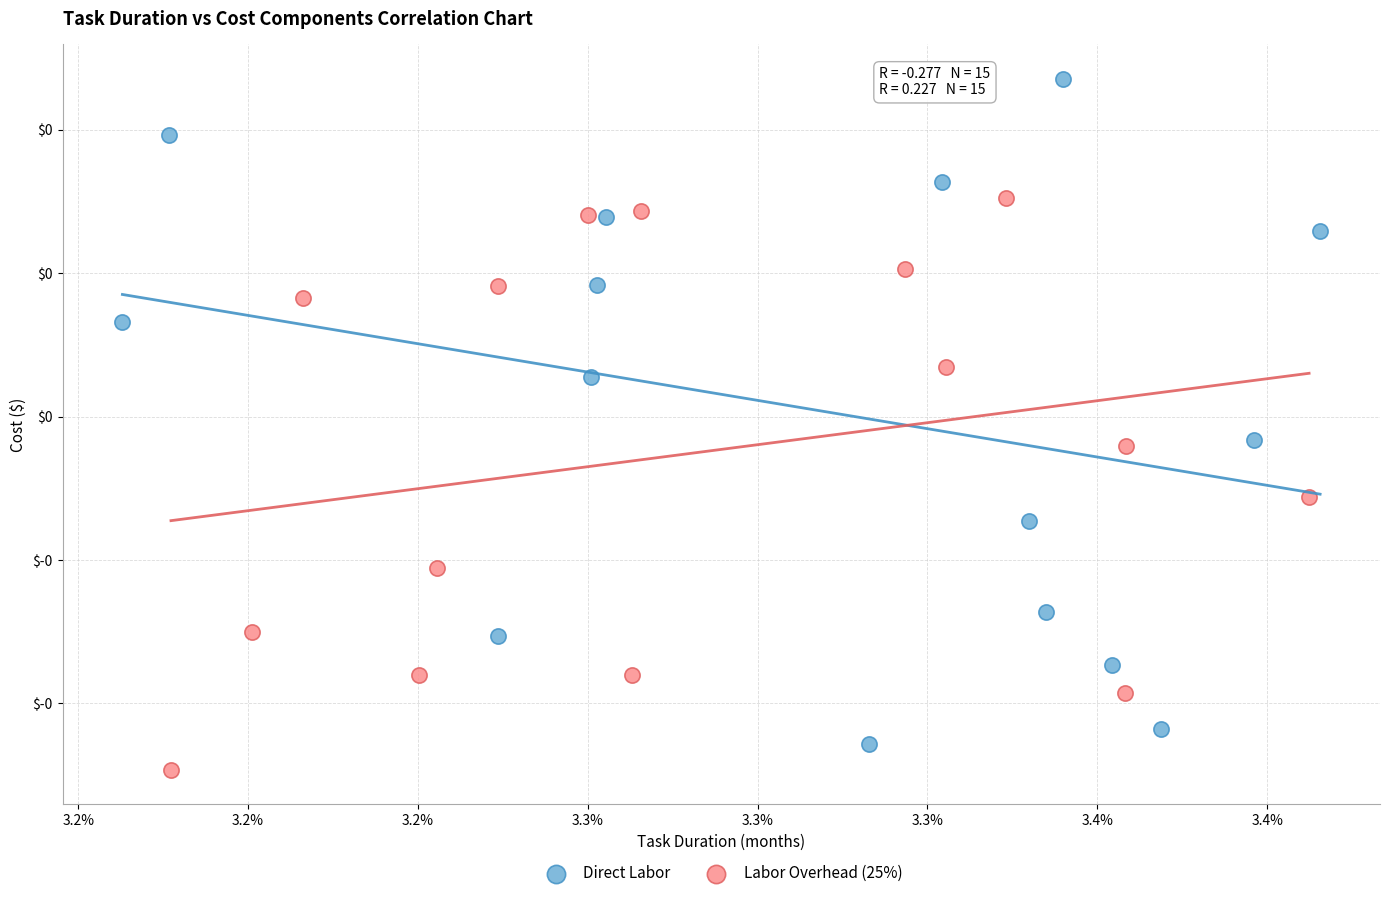

Which series contains the highest Y value?

Direct Labor